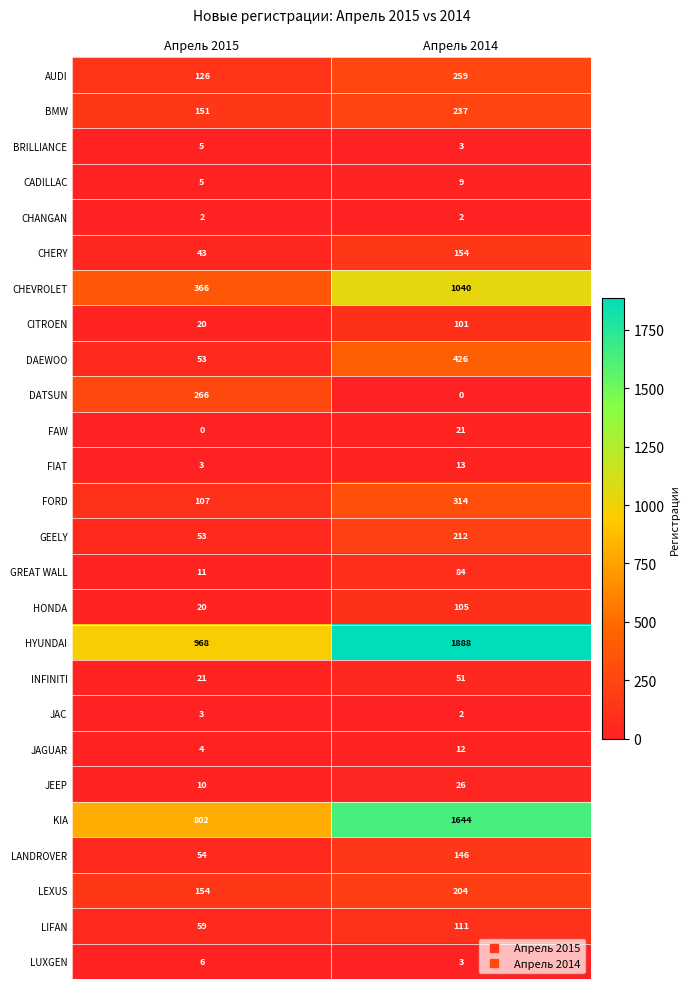

Which series has the largest total across all categories?

HYUNDAI